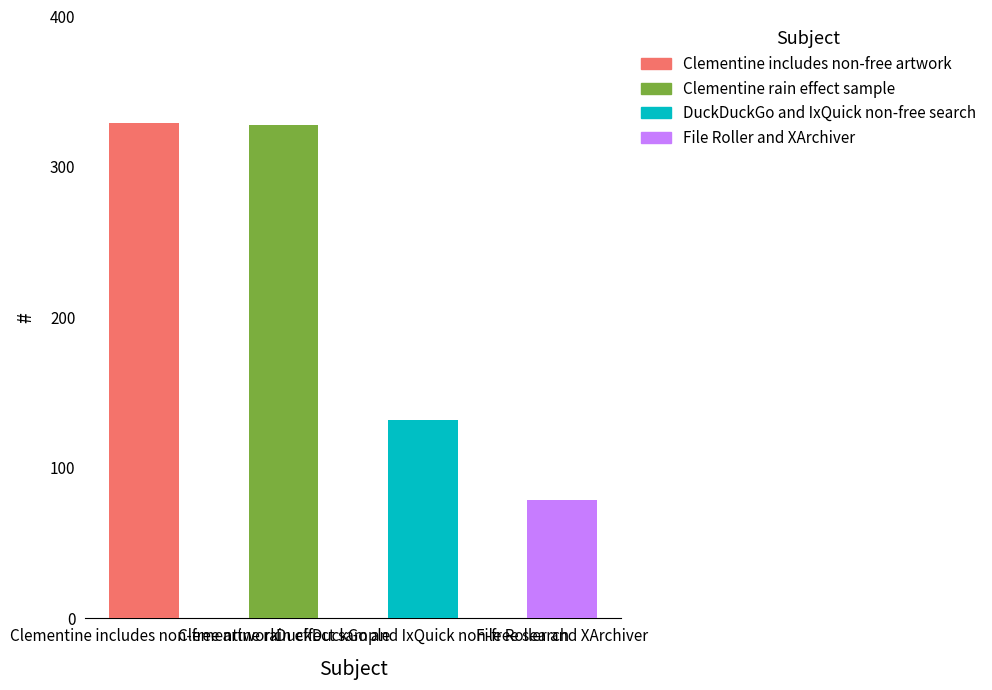

How many data points are less than 328?

2